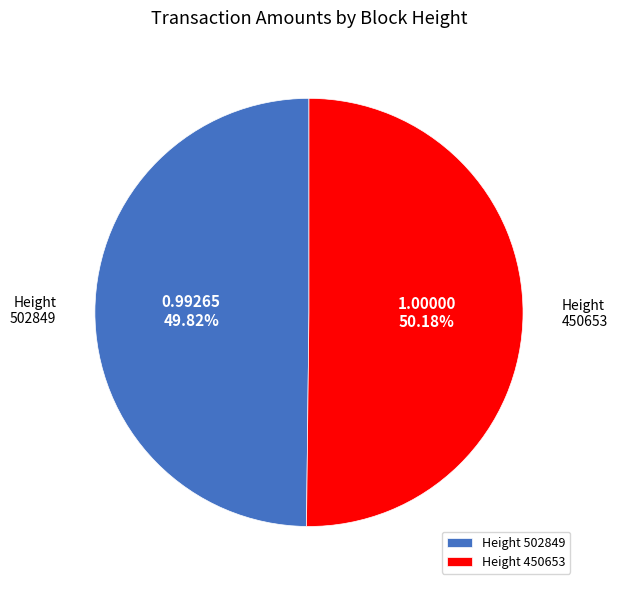

What is the ratio of the value at Height 502849 to the value at Height 450653?

1.0